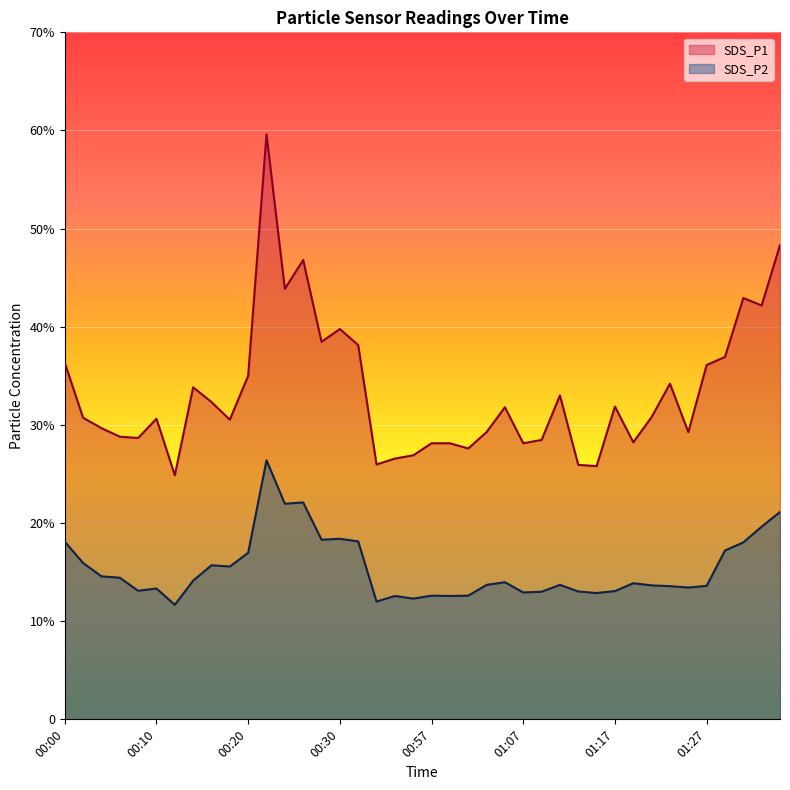

What are all the series names shown in the legend?

SDS_P1, SDS_P2